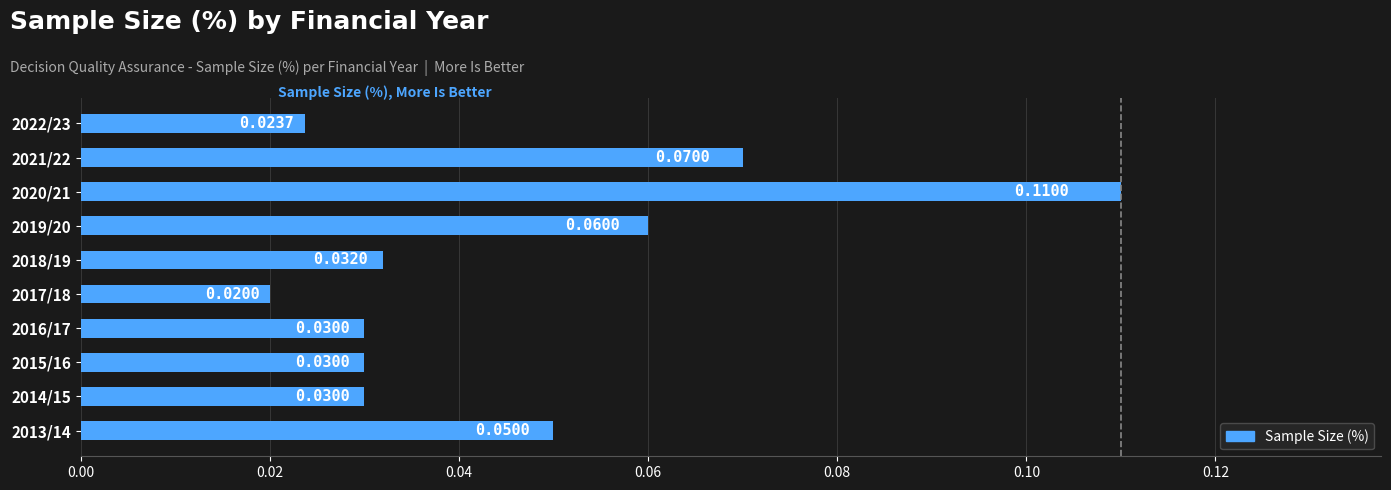

How many values are between 0 and 1?

10